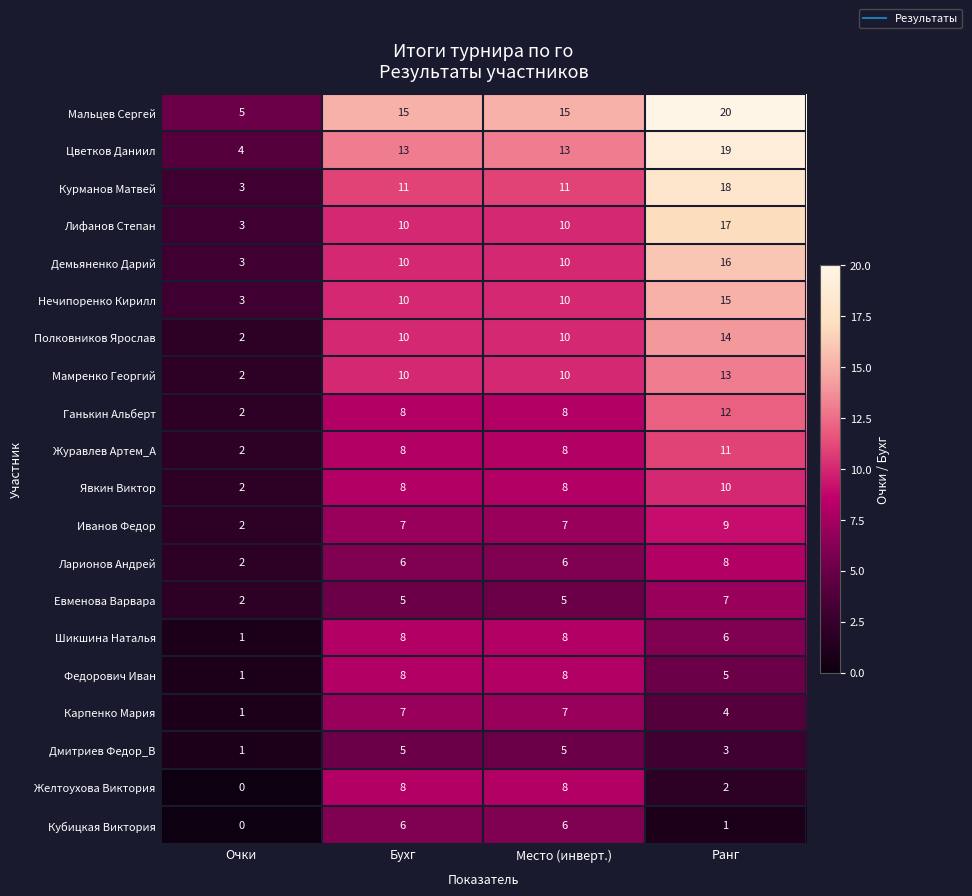

At which category is the sum across all series the highest?

Ранг